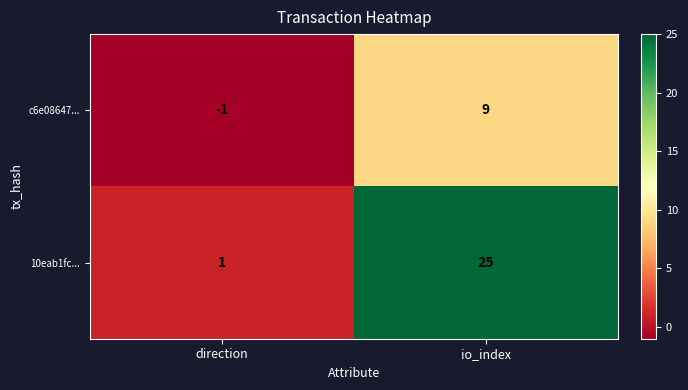

What is the average value of the c6e08647... series?

4